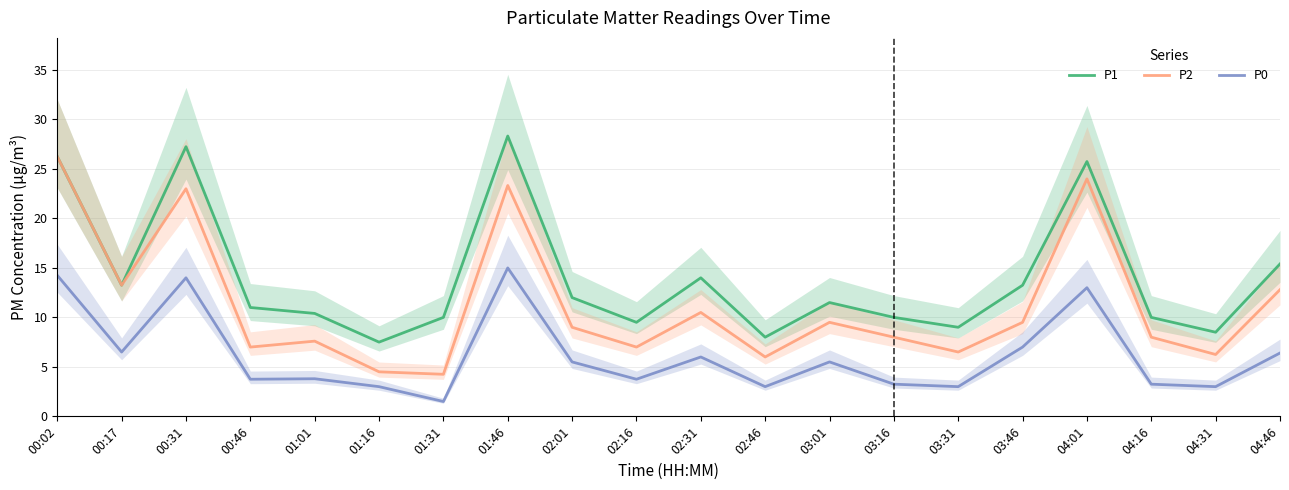

What is the highest value of the P2 series?

26.2